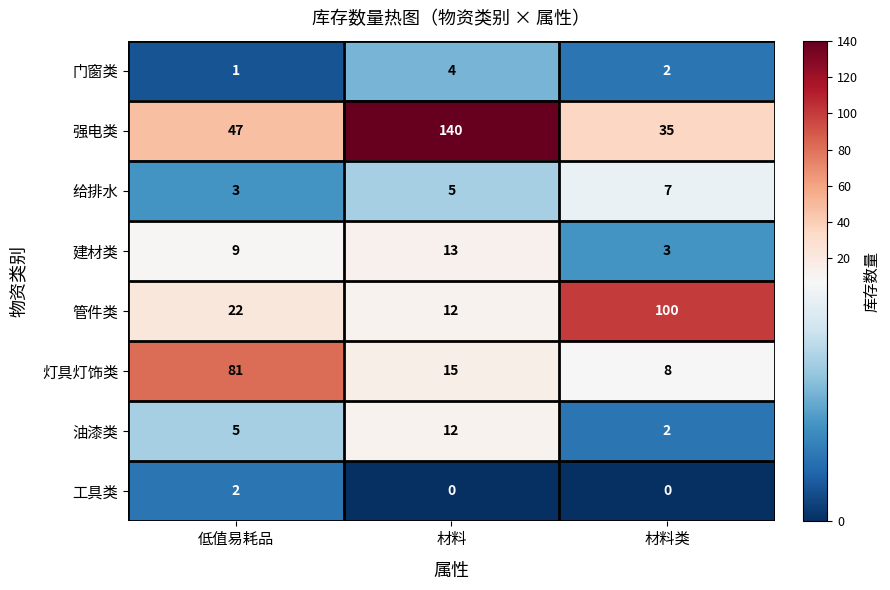

Which series has the widest spread of values?

强电类